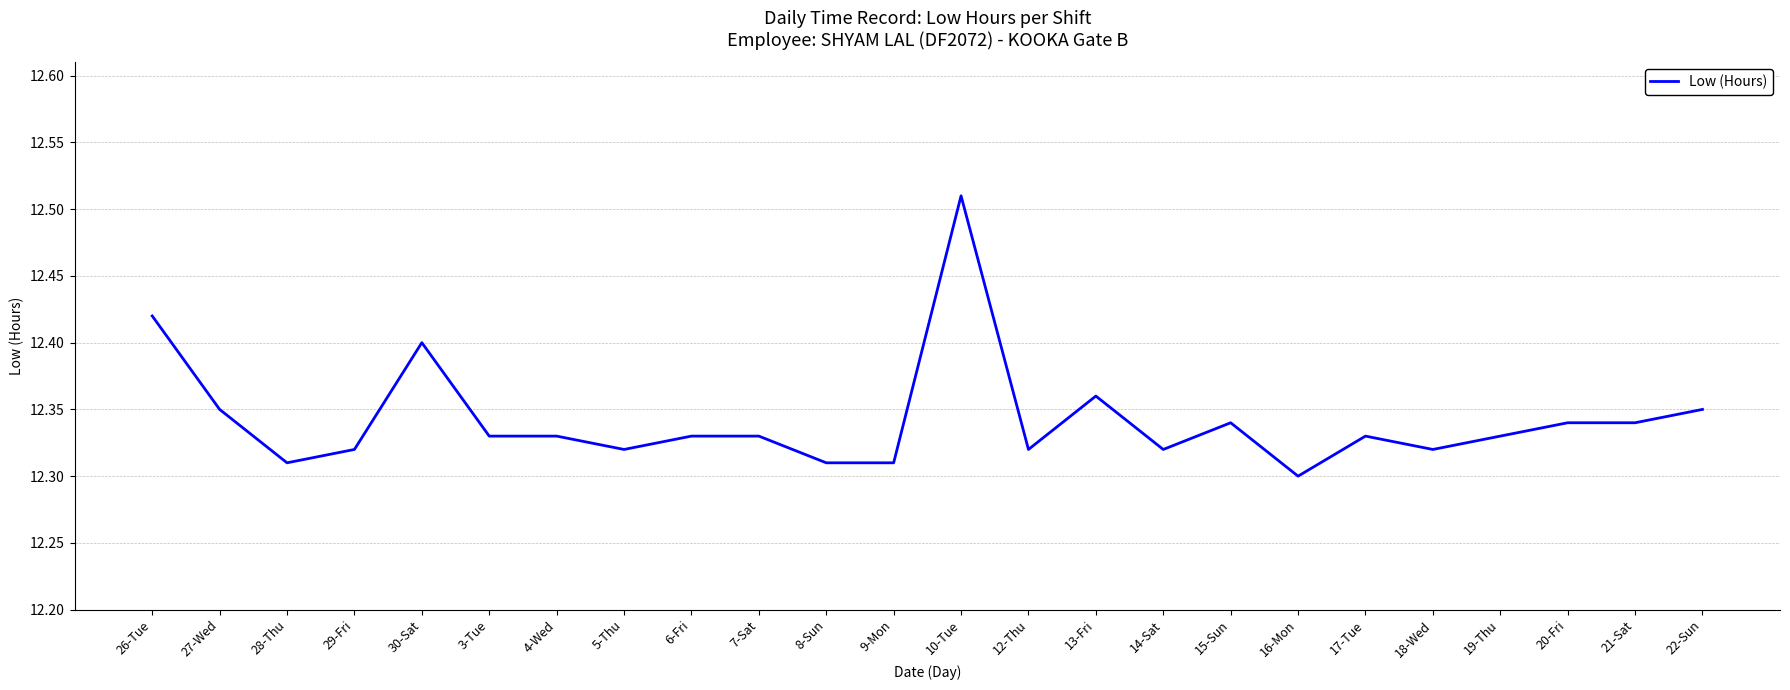

What position from the left is 18-Wed?

20